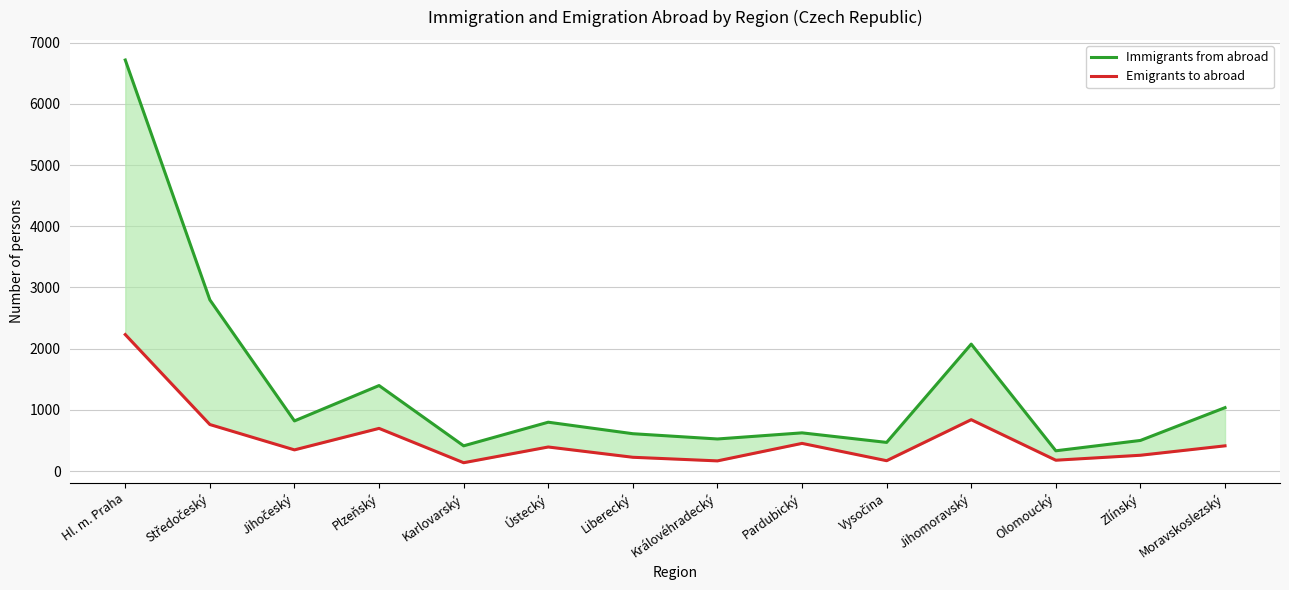

At which label does Emigrants to abroad first exceed 393?

Hl. m. Praha